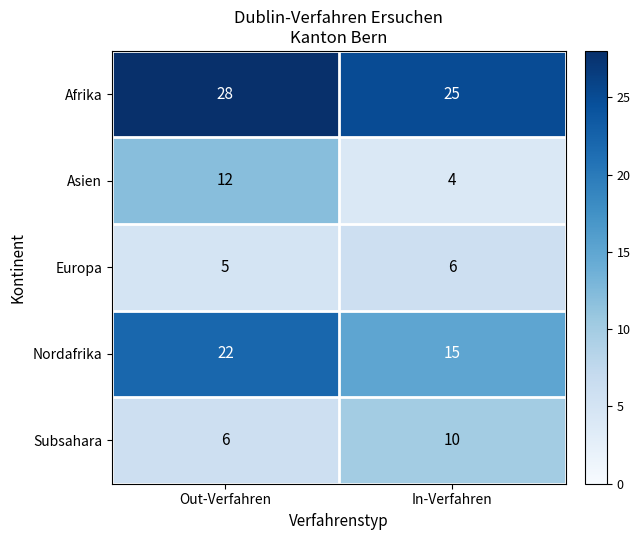

What is the difference between the highest and lowest values at Out-Verfahren?

23